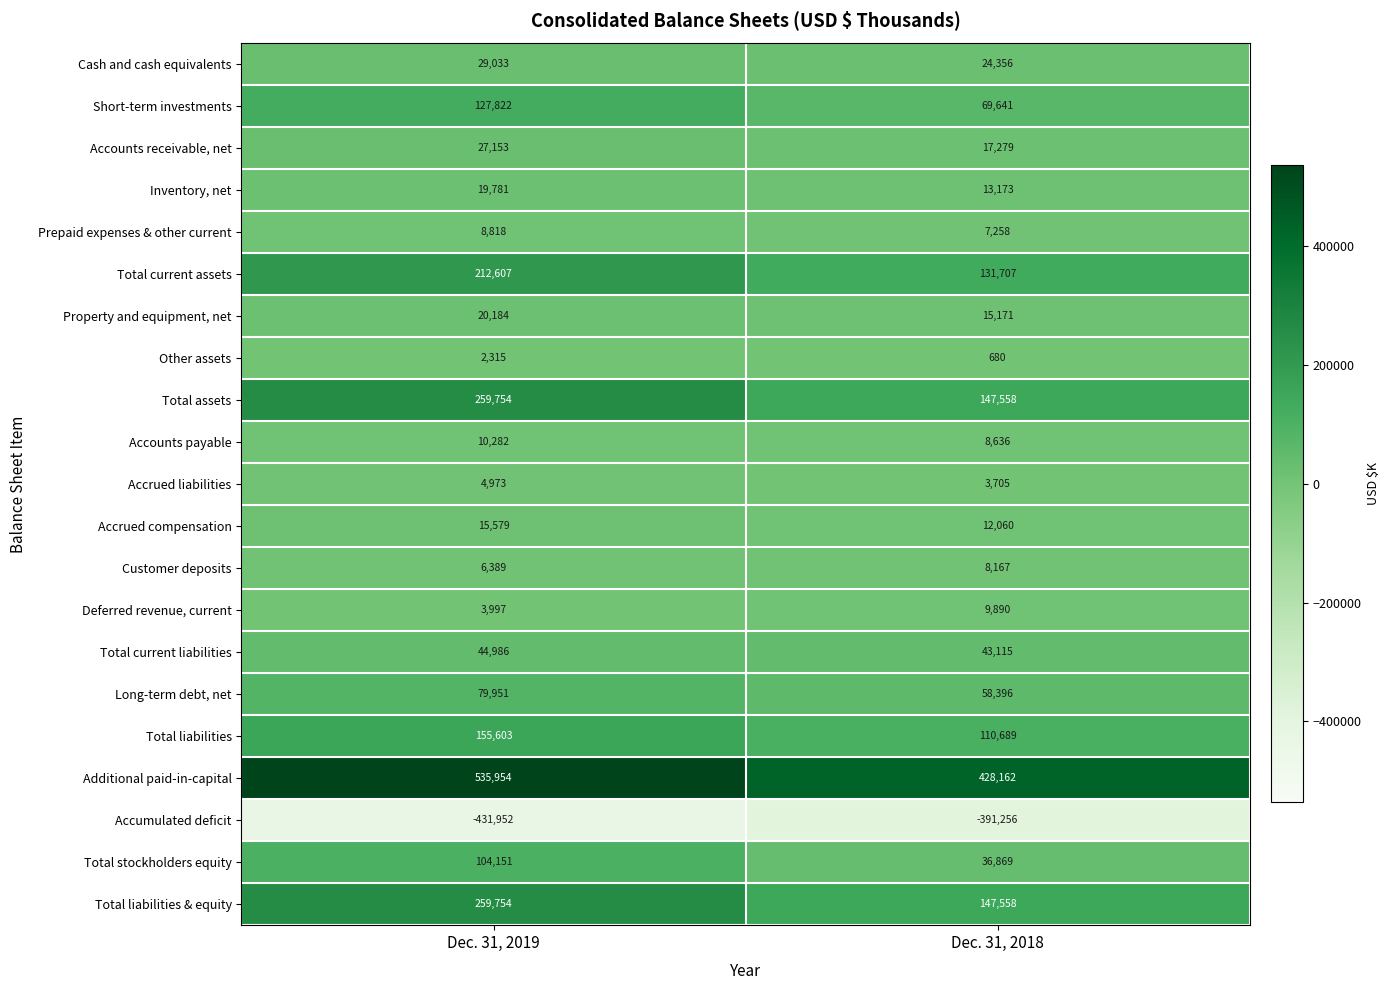

Is it true that Accrued liabilities equals 2525 at Dec. 31, 2019?

False